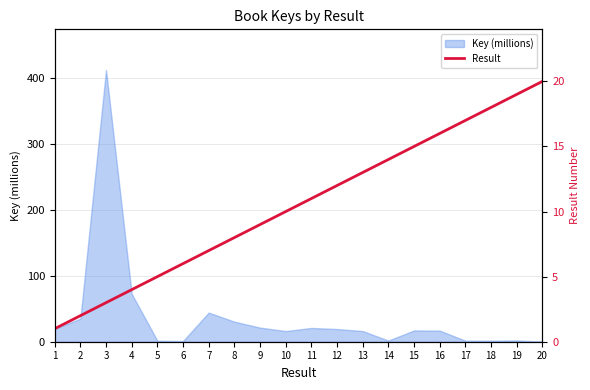

True or false: Key (millions) has a value of 6.6 at 11.

False